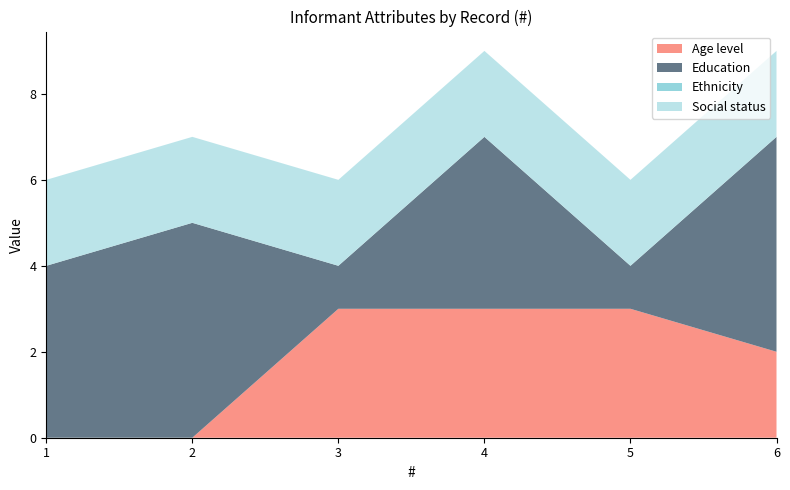

Reading left to right, what are all the values shown in this chart?

Age level: 1=0	2=0	3=3	4=3	5=3	6=2
Education: 1=4	2=5	3=1	4=4	5=1	6=5
Ethnicity: 1=0	2=0	3=0	4=0	5=0	6=0
Social status: 1=2	2=2	3=2	4=2	5=2	6=2